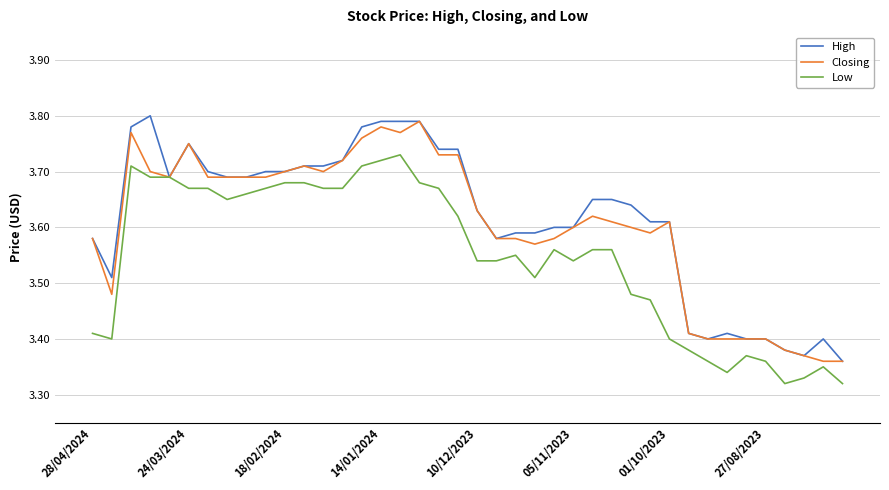

What are all the series names shown in the legend?

High, Closing, Low